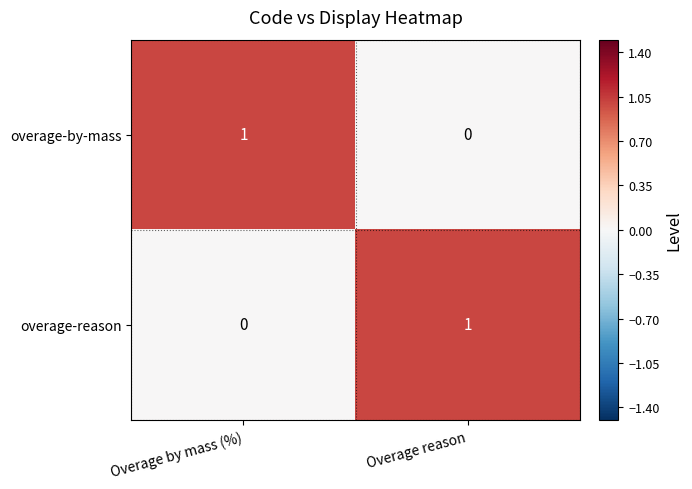

Is the value of overage-reason at Overage reason greater than the value of overage-by-mass at Overage reason?

Yes